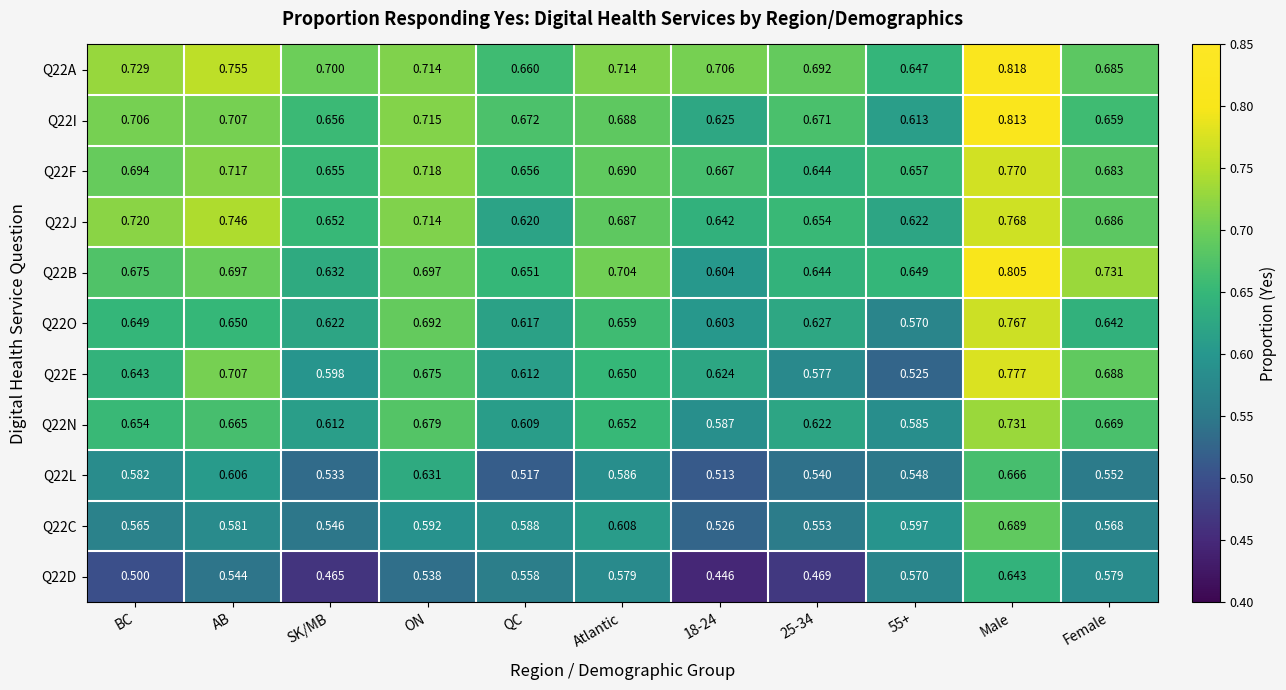

Is the value of Q22J at Female greater than the value of Q22F at ON?

No